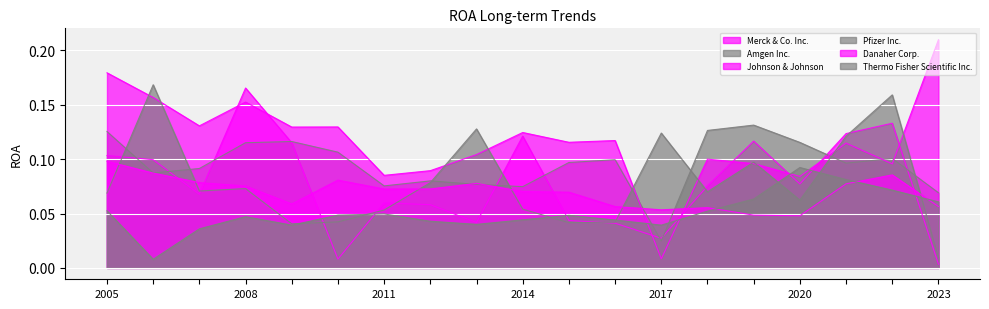

At which label is Amgen Inc. closest to 0?

2017